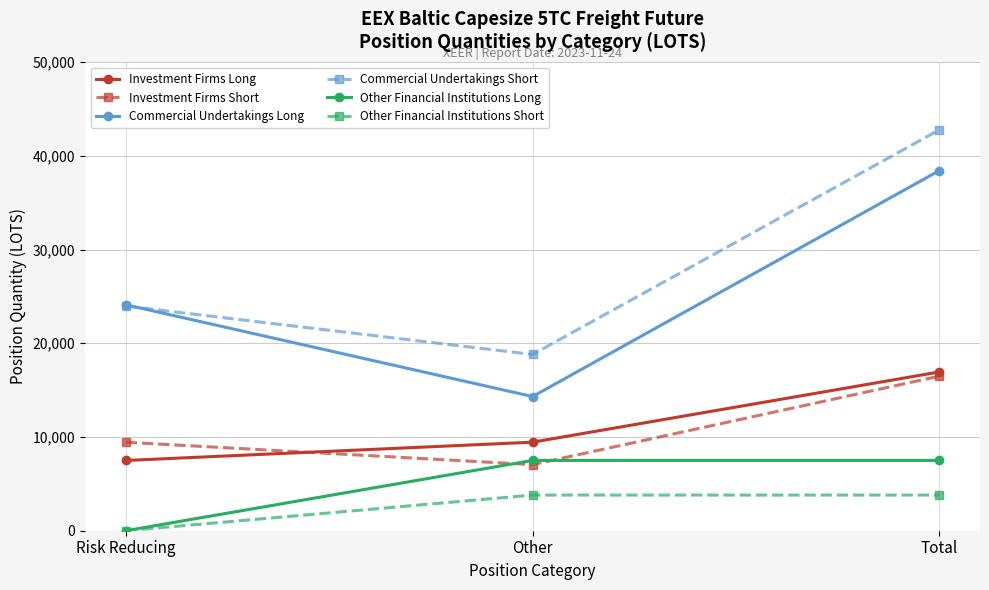

Which category has the highest value across all series?

Total